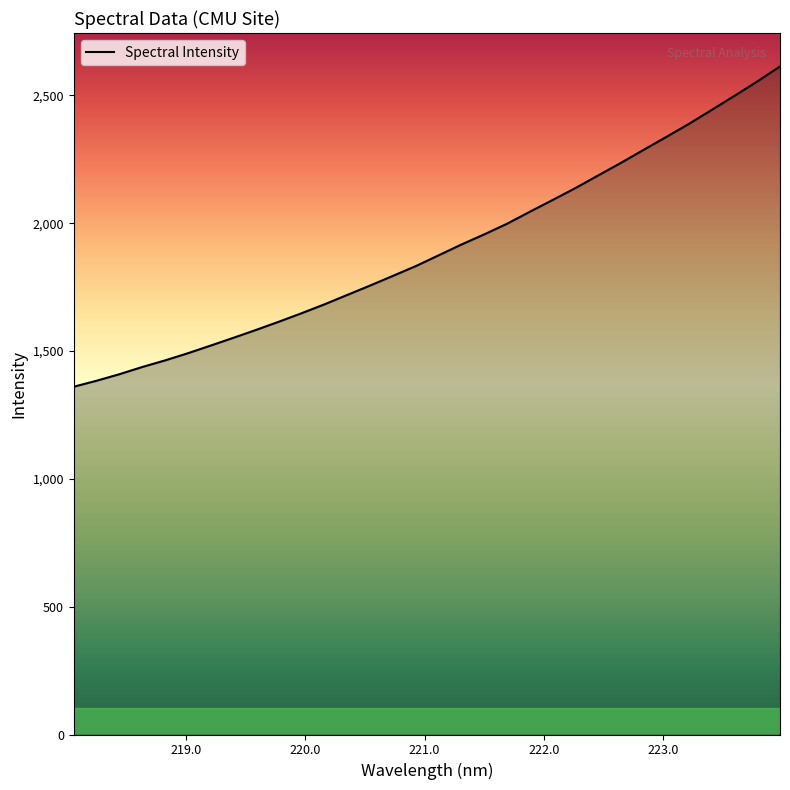

What is the difference between the maximum and minimum values?

1252.8